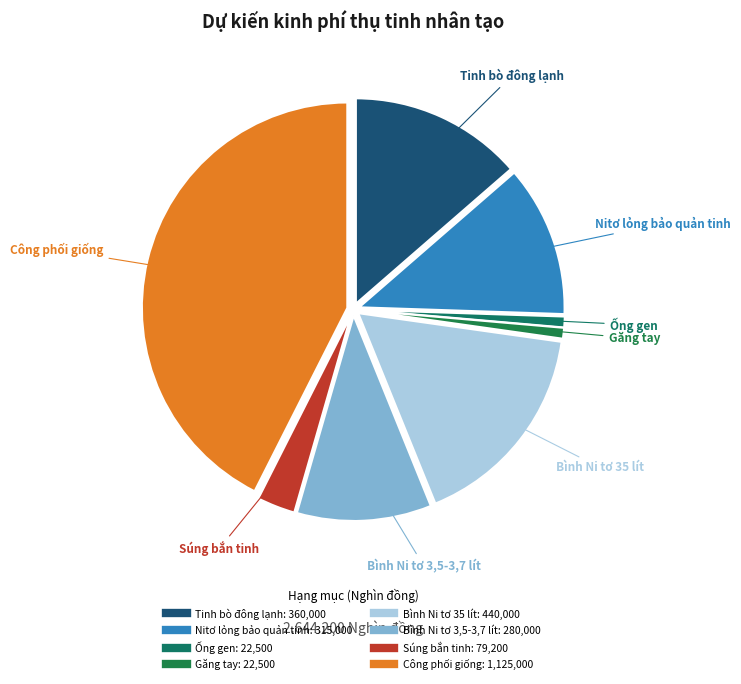

Combined, do Ống gen and Công phối giống account for over 50%?

No